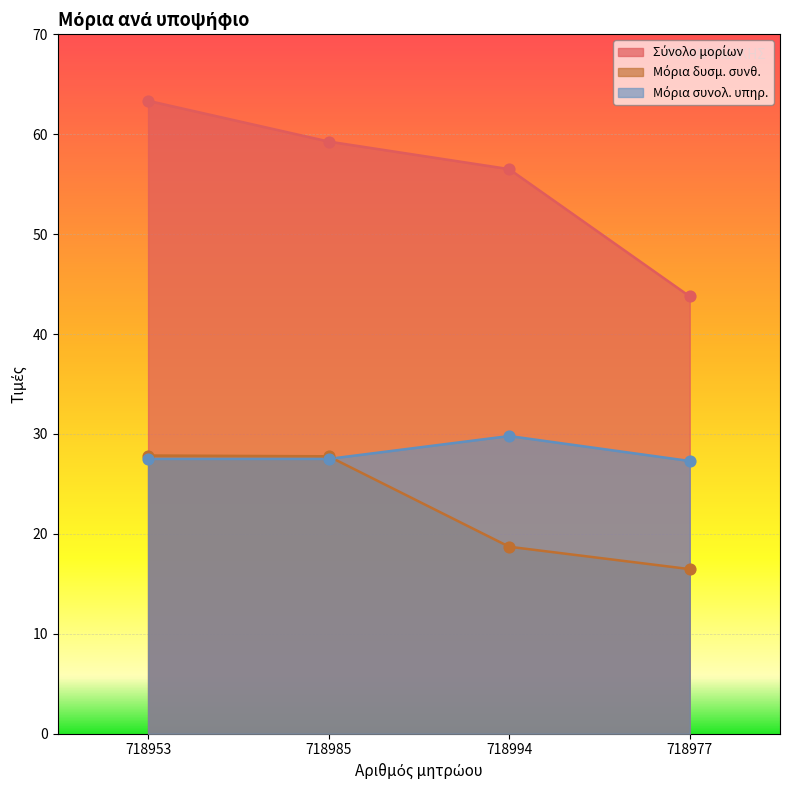

Which series has the largest Y range (max minus min)?

Σύνολο μορίων